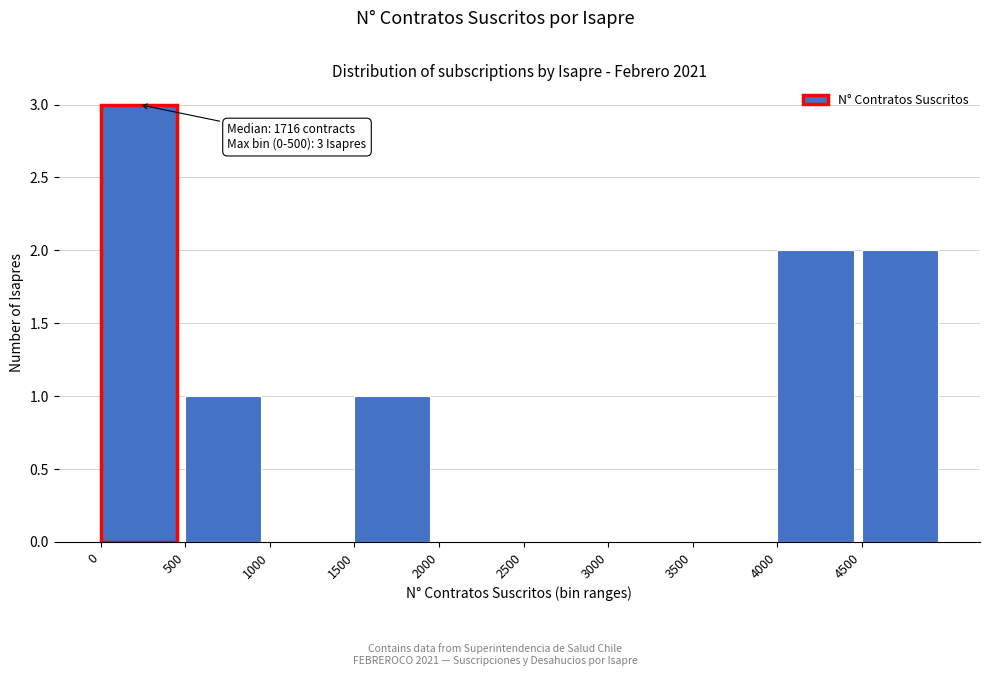

Which range on the x-axis has the tallest bar?

0 to 500